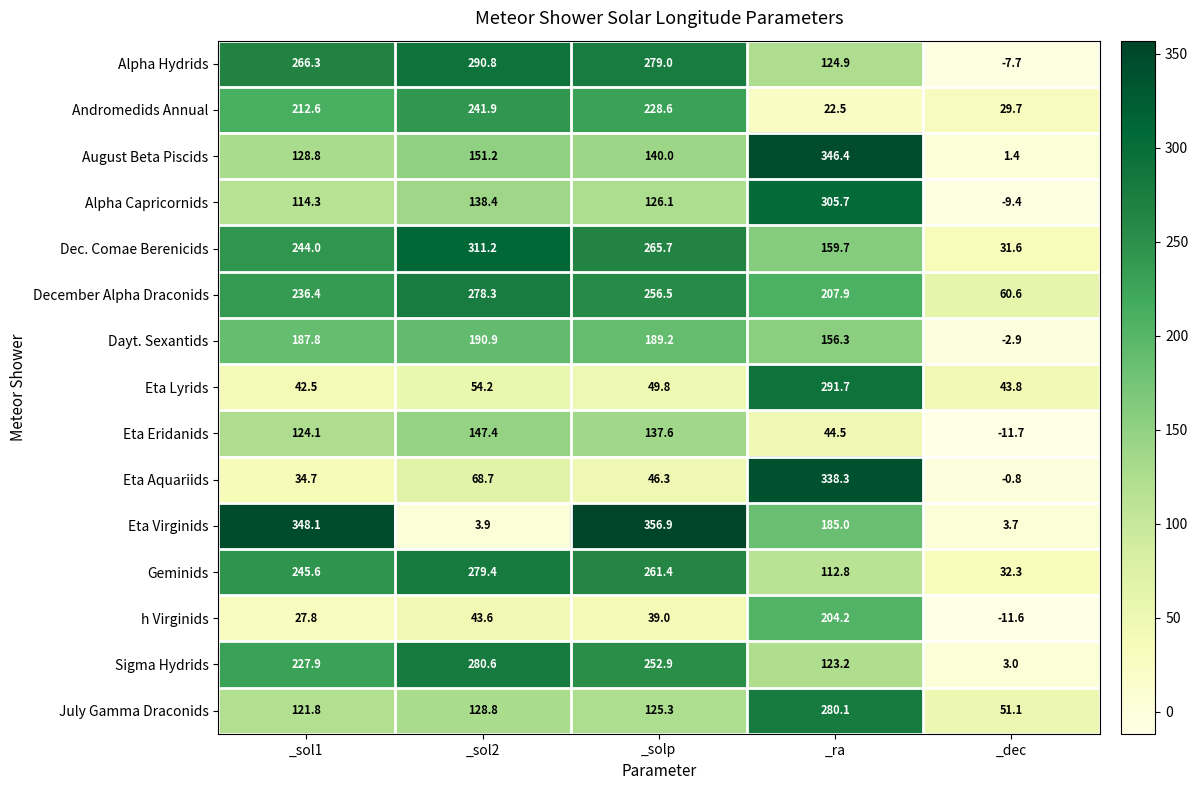

At _ra, list the series in order from largest to smallest.

August Beta Piscids, Eta Aquariids, Alpha Capricornids, Eta Lyrids, July Gamma Draconids, December Alpha Draconids, h Virginids, Eta Virginids, Dec. Comae Berenicids, Dayt. Sexantids, Alpha Hydrids, Sigma Hydrids, Geminids, Eta Eridanids, Andromedids Annual